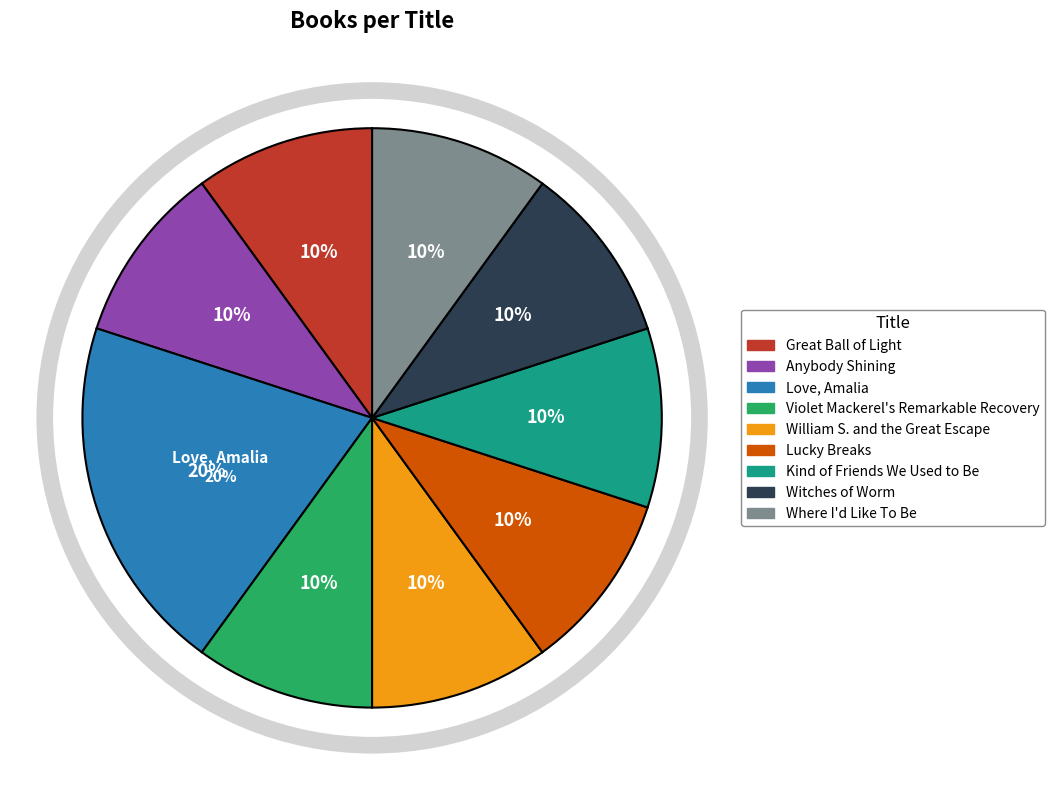

What is the ratio of the value at Great Ball of Light to the value at Lucky Breaks?

1.0